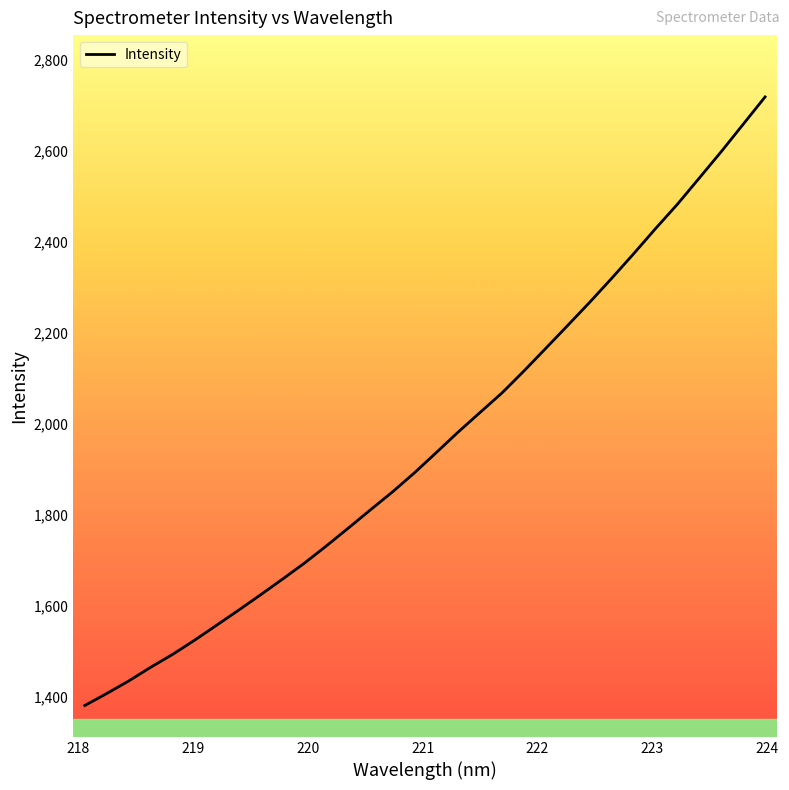

What is the difference between the maximum and minimum values?

1338.1